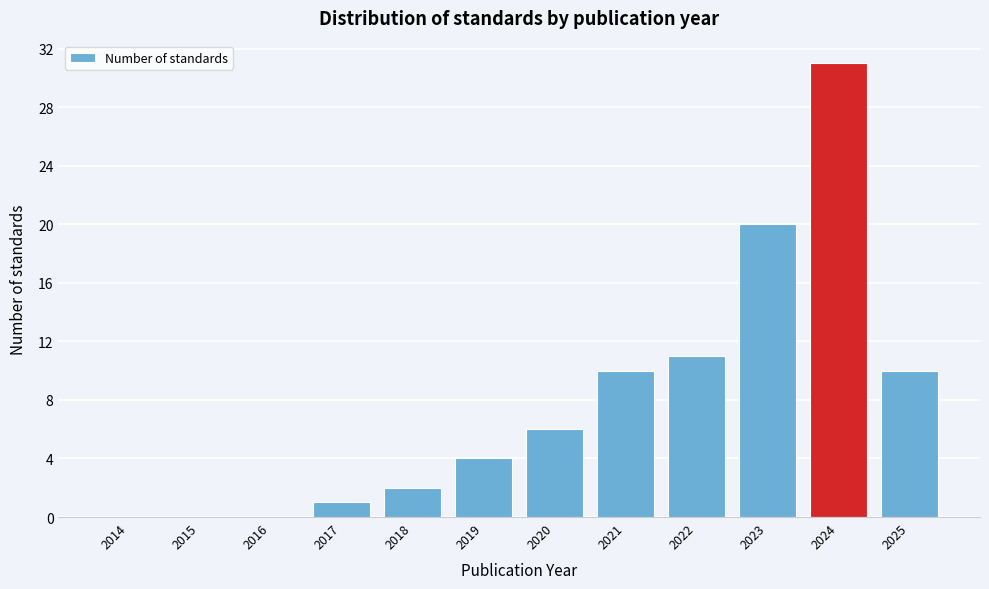

Reading right to left, what are all the values shown in this chart?

2025=10	2024=31	2023=20	2022=11	2021=10	2020=6	2019=4	2018=2	2017=1	2016=0	2015=0	2014=0